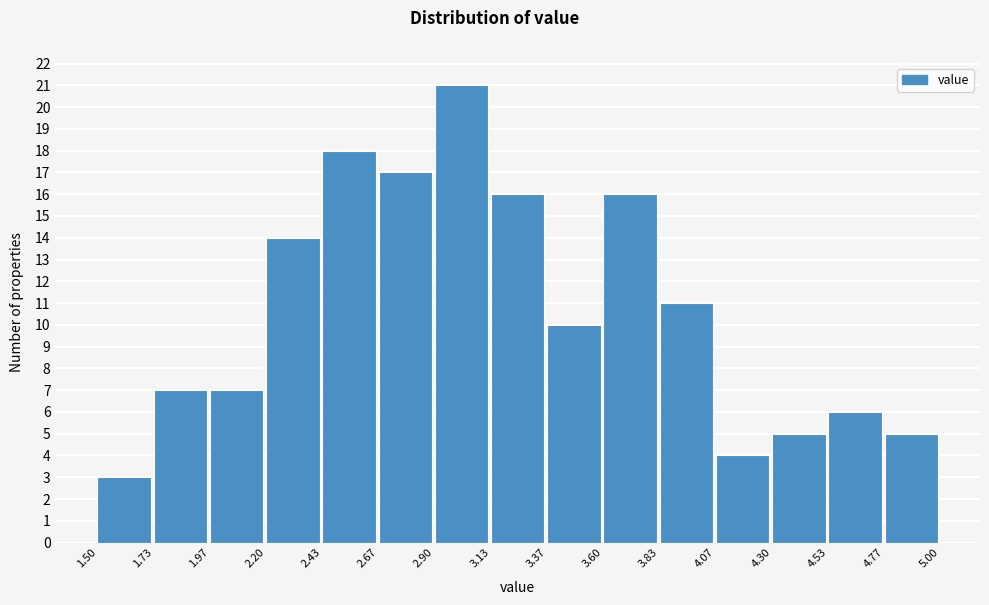

Which range on the x-axis has the tallest bar?

2.90 to 3.13